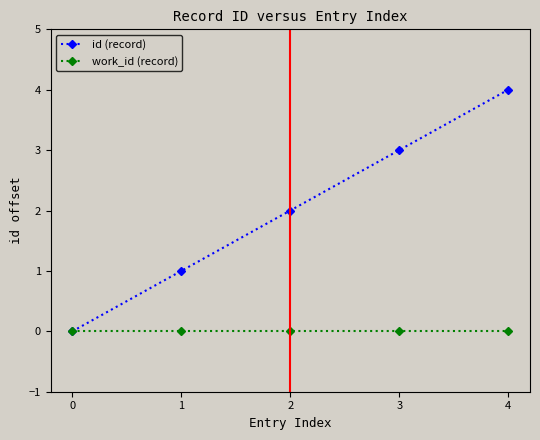

True or false: work_id (record) has more than 2 interior local peaks.

False